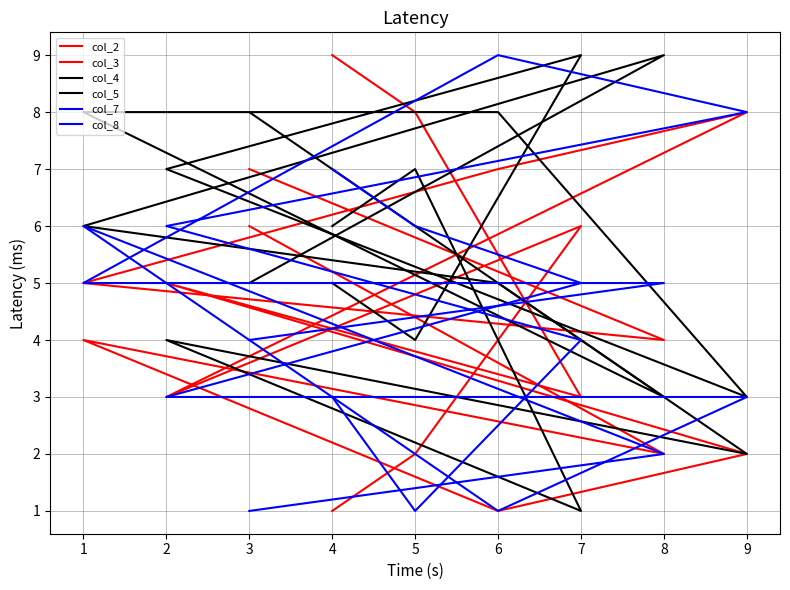

Where is the first local minimum for col_8?

5